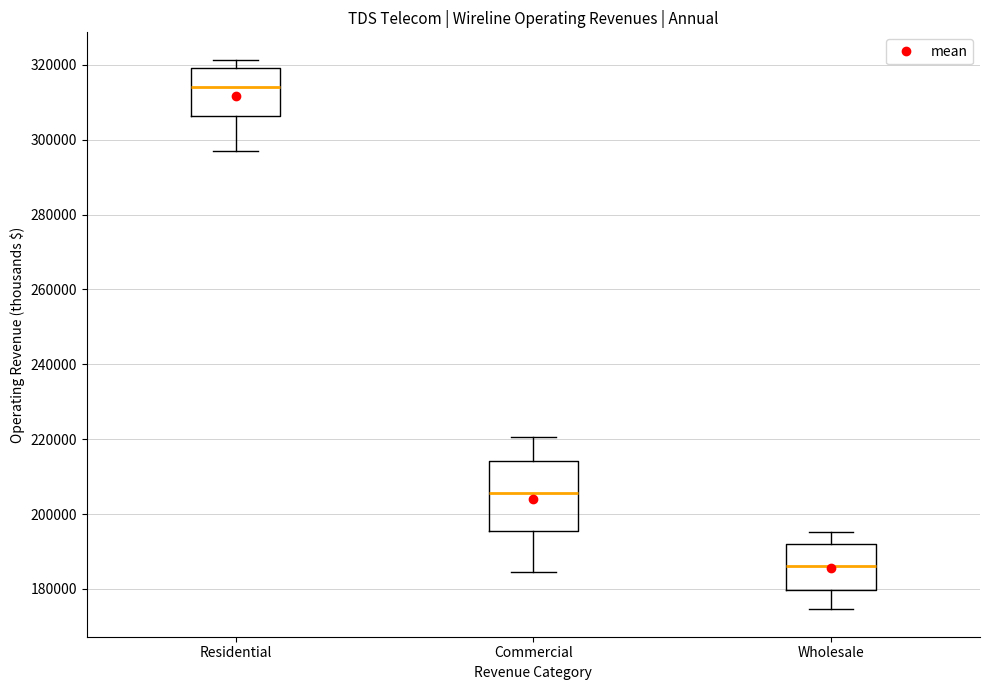

Which box is the tallest, from its lower edge to its upper edge?

Commercial